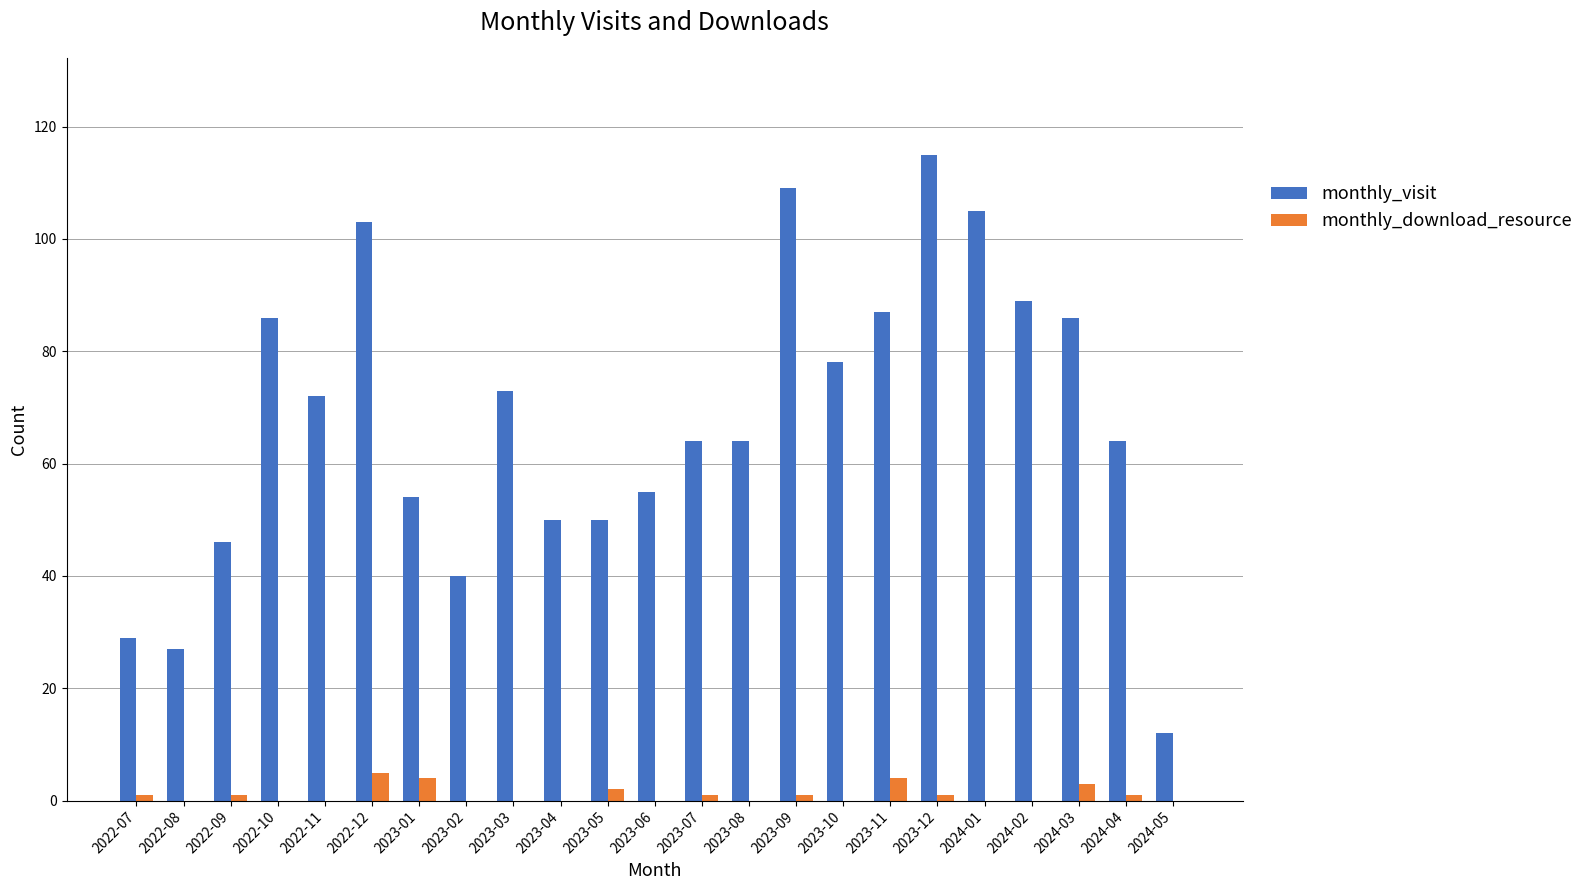

What is the average value of the monthly_download_resource series?

1